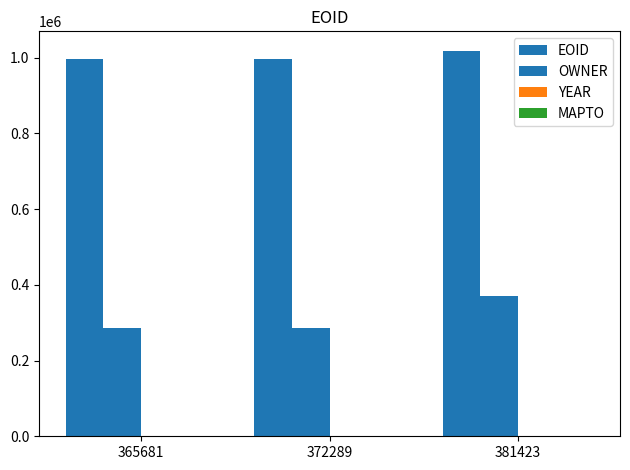

How many distinct data groups are displayed?

3